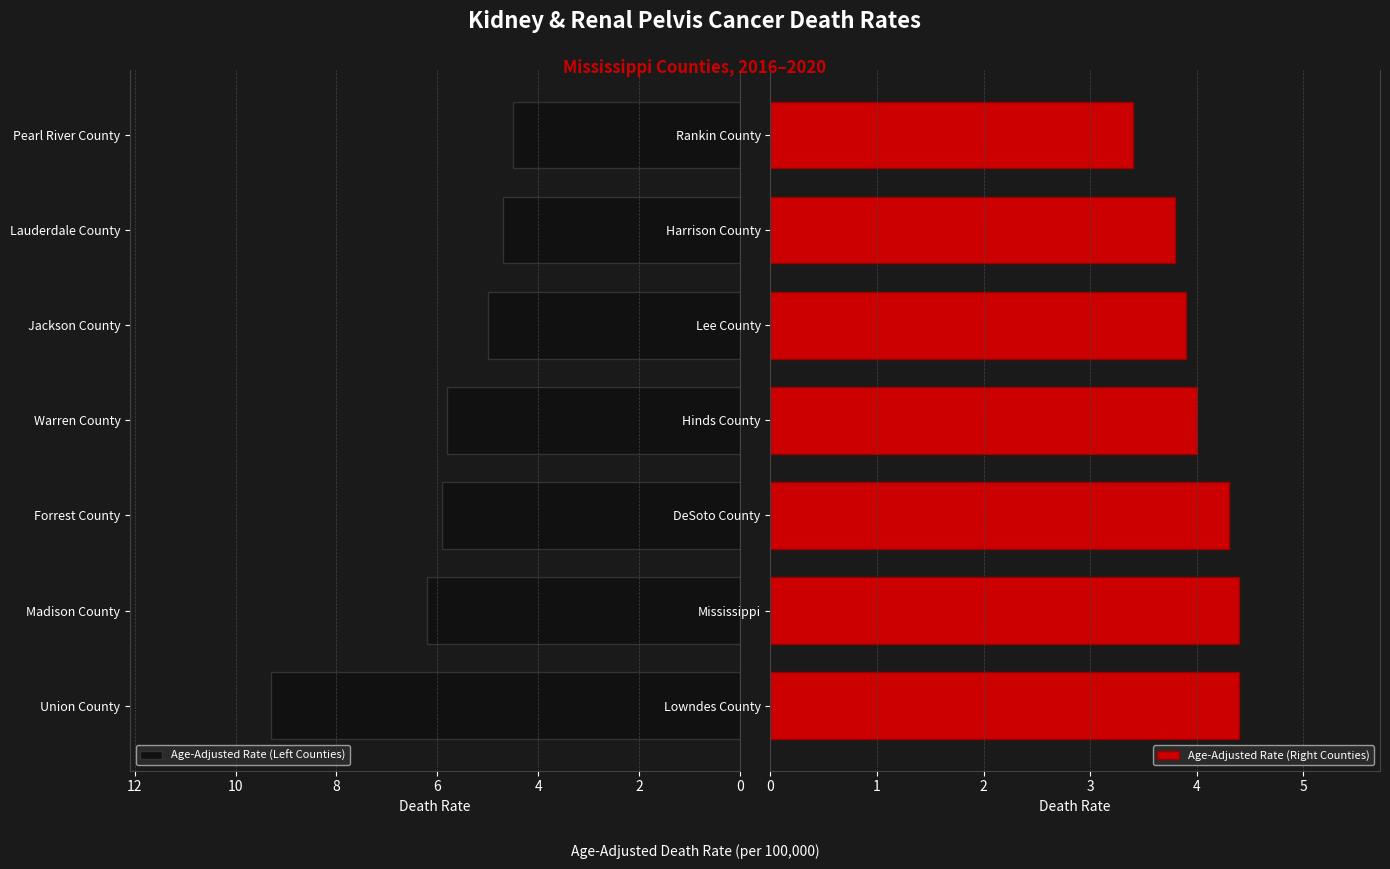

Are the bars grouped side by side (vs. stacked)?

Yes